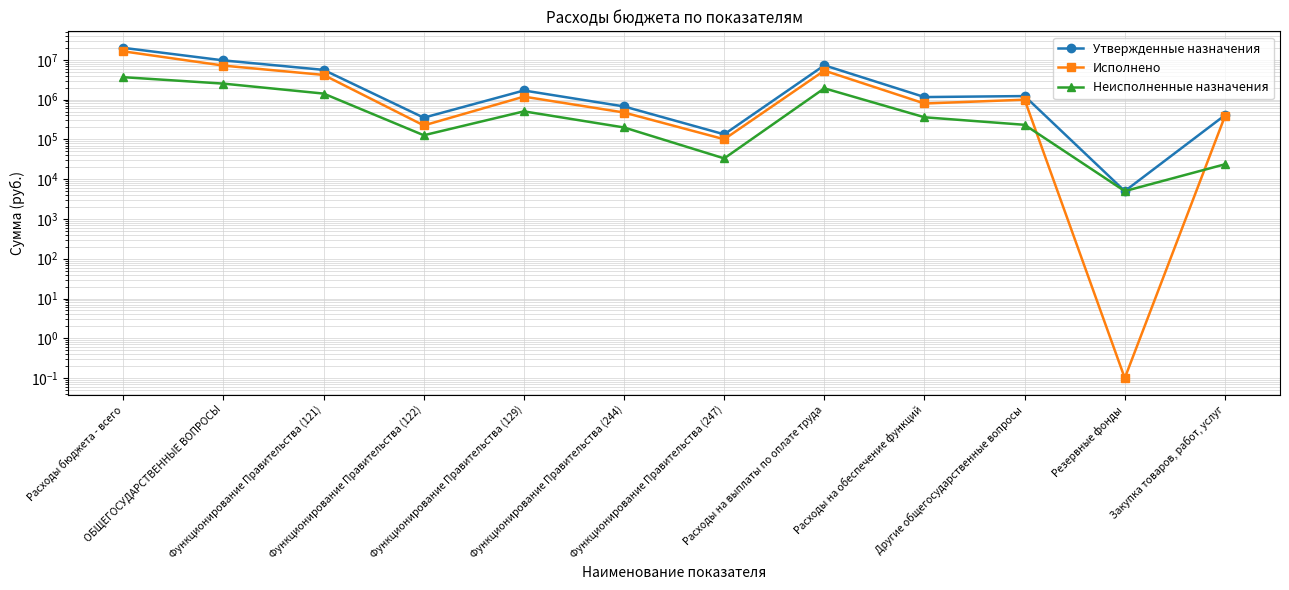

Which category has the lowest value in the Исполнено series?

Резервные фонды